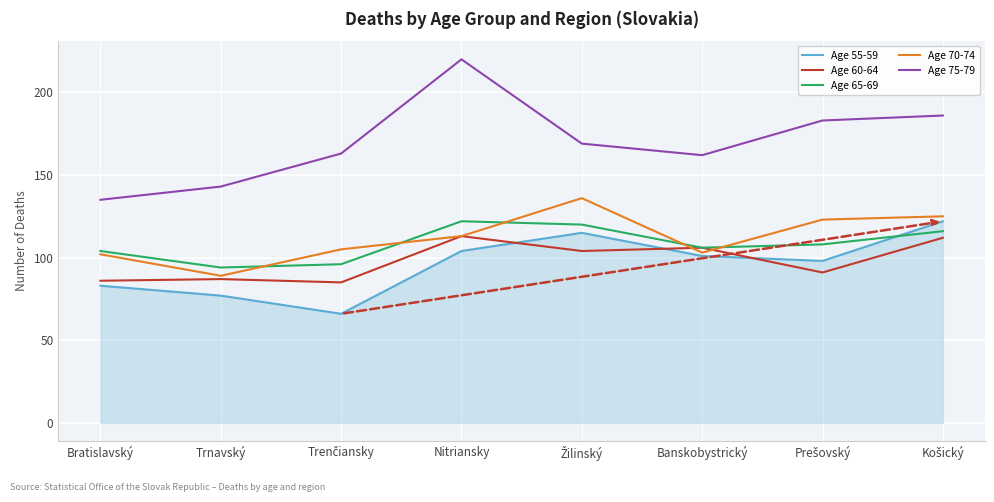

The Age 70-74 series shows 113 at Nitriansky. True or false?

True